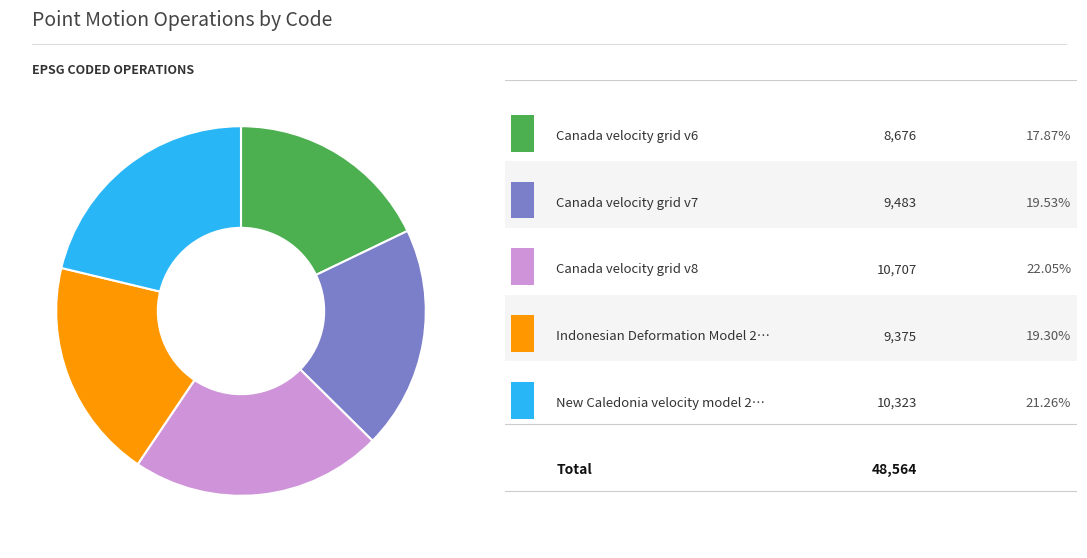

Is there a majority slice in this chart?

No